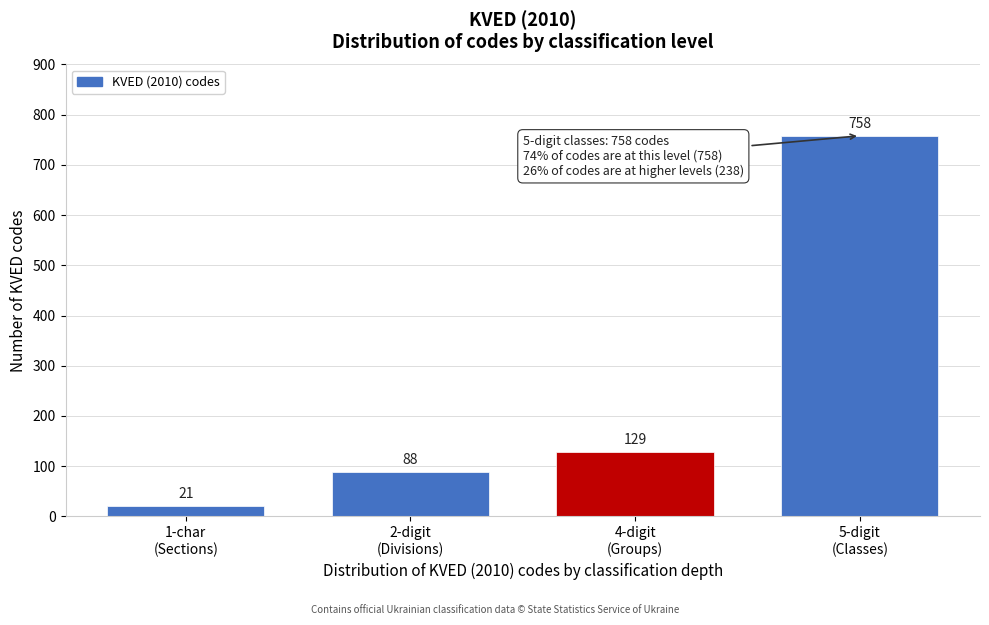

Reading right to left, transcribe all the data shown in this chart.

758	129	88	21